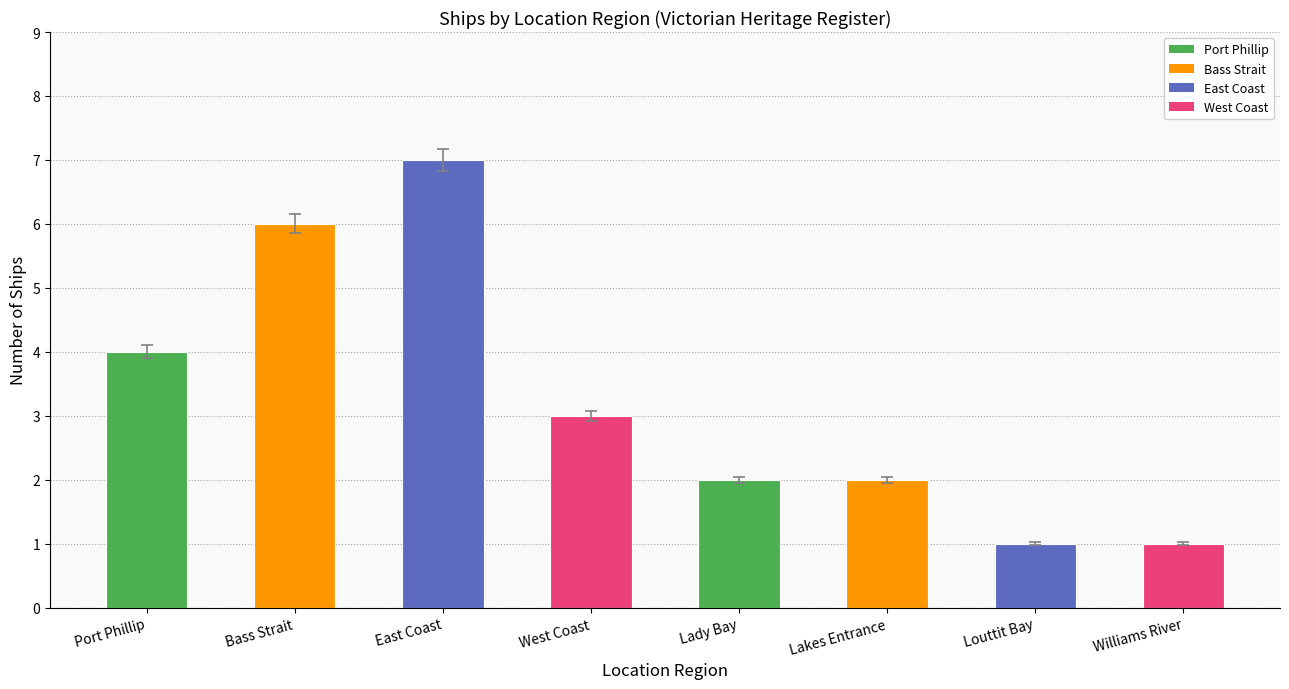

How many bars are there in total?

8